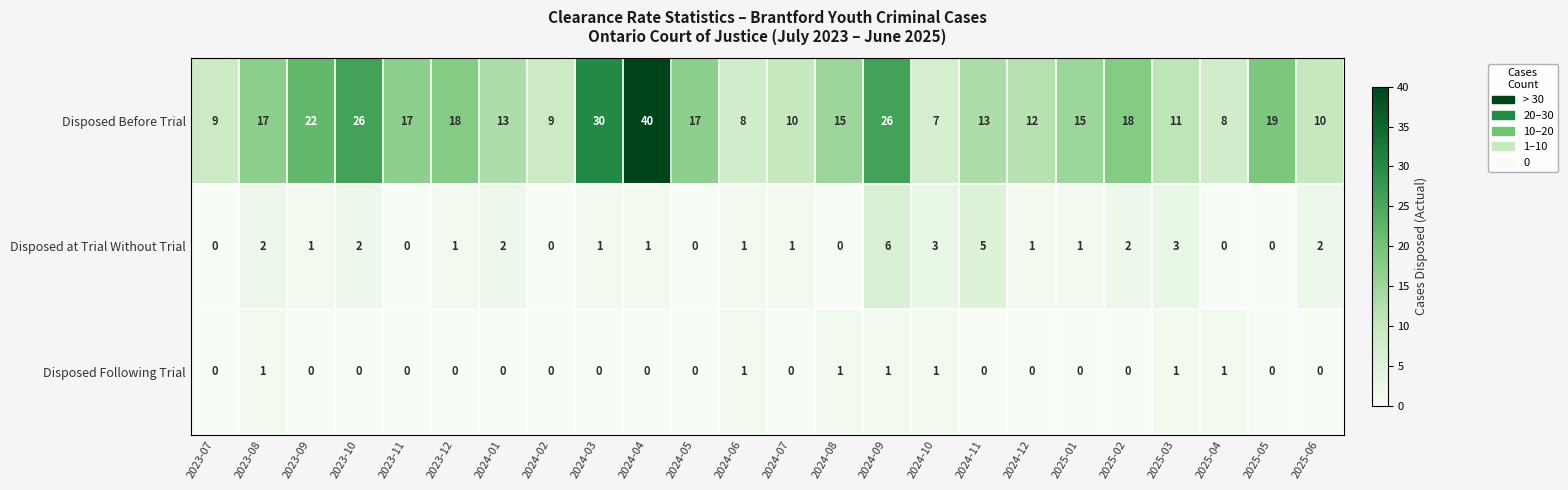

What is the difference between the Disposed Before Trial values at 2024-04 and 2024-11?

27